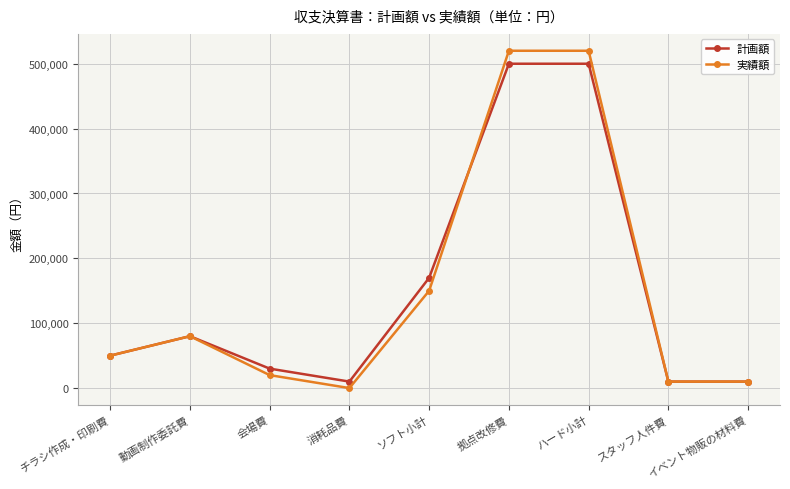

What is the sum of all 実績額 values?

1360000